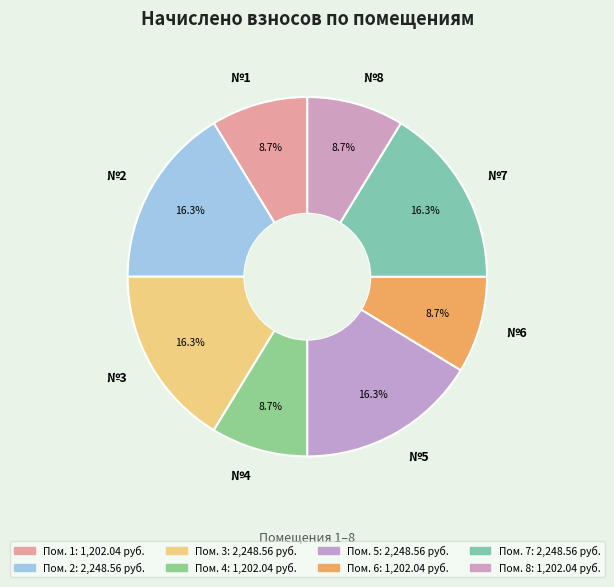

What is the ratio of the value at №2 to the value at №7?

1.0